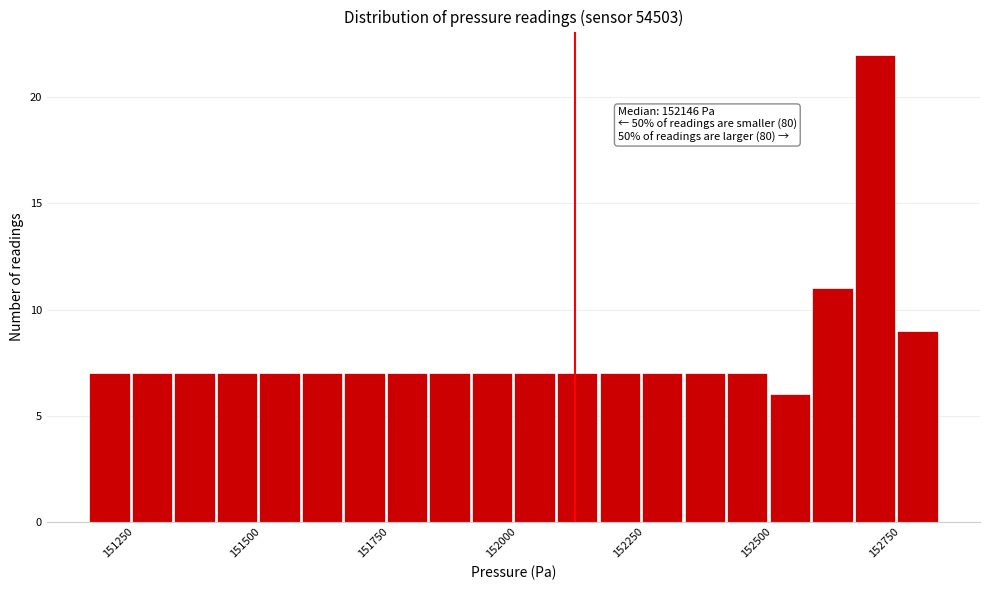

Read against the x-axis, roughly where is the centre of the tallest bar?

152750